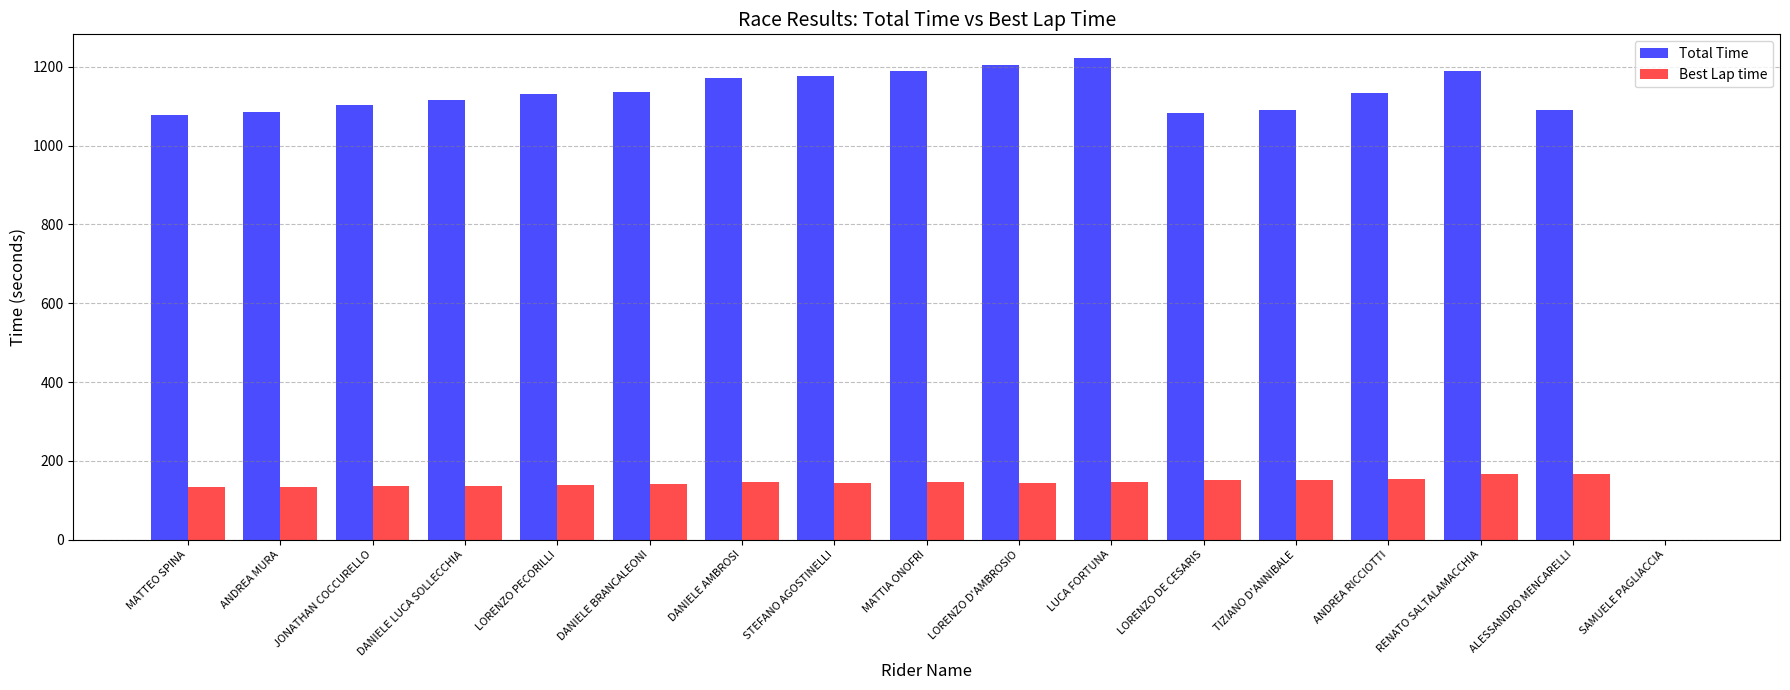

Which series has the largest total across all categories?

Total Time